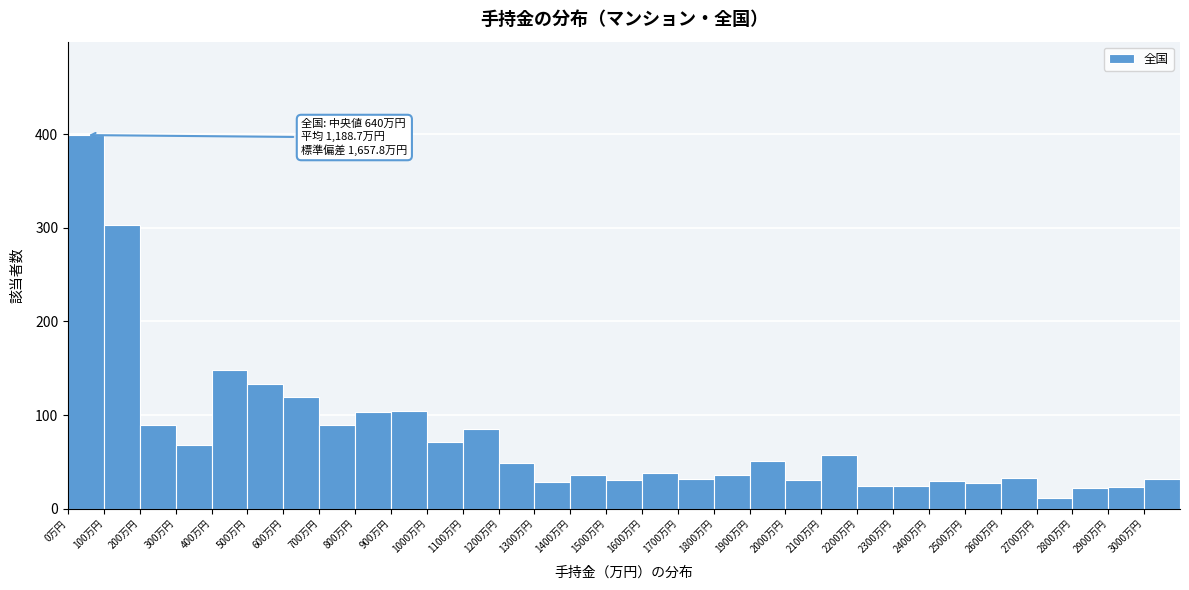

Which range on the x-axis has the tallest bar?

0 to 100